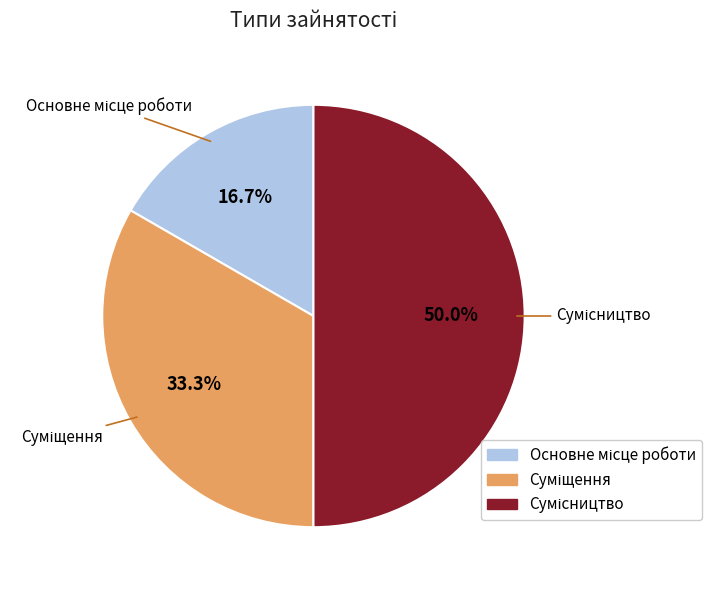

How many slices are in this pie chart?

3